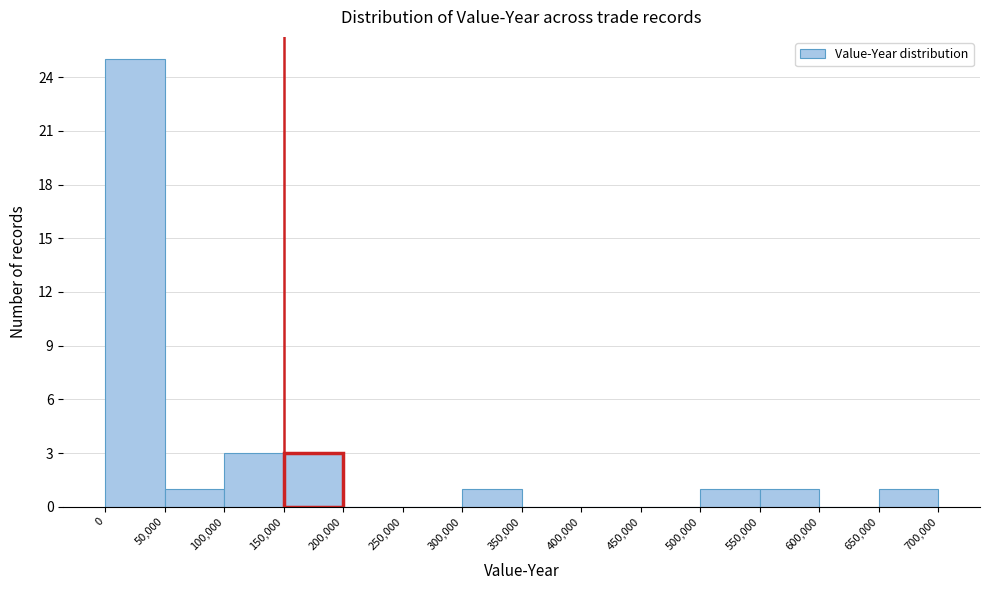

How tall is the bar that spans 550,000 to 600,000 on the x-axis? The values are not printed on the chart, so give them approximately, as read against the axis.

1